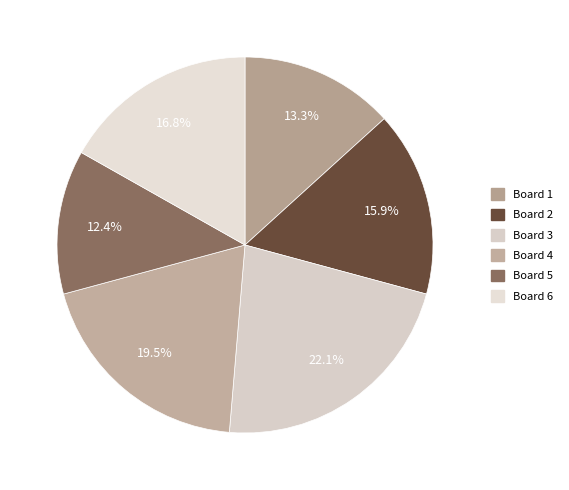

Rank the categories by value from highest to lowest.

Board 3, Board 4, Board 6, Board 2, Board 1, Board 5